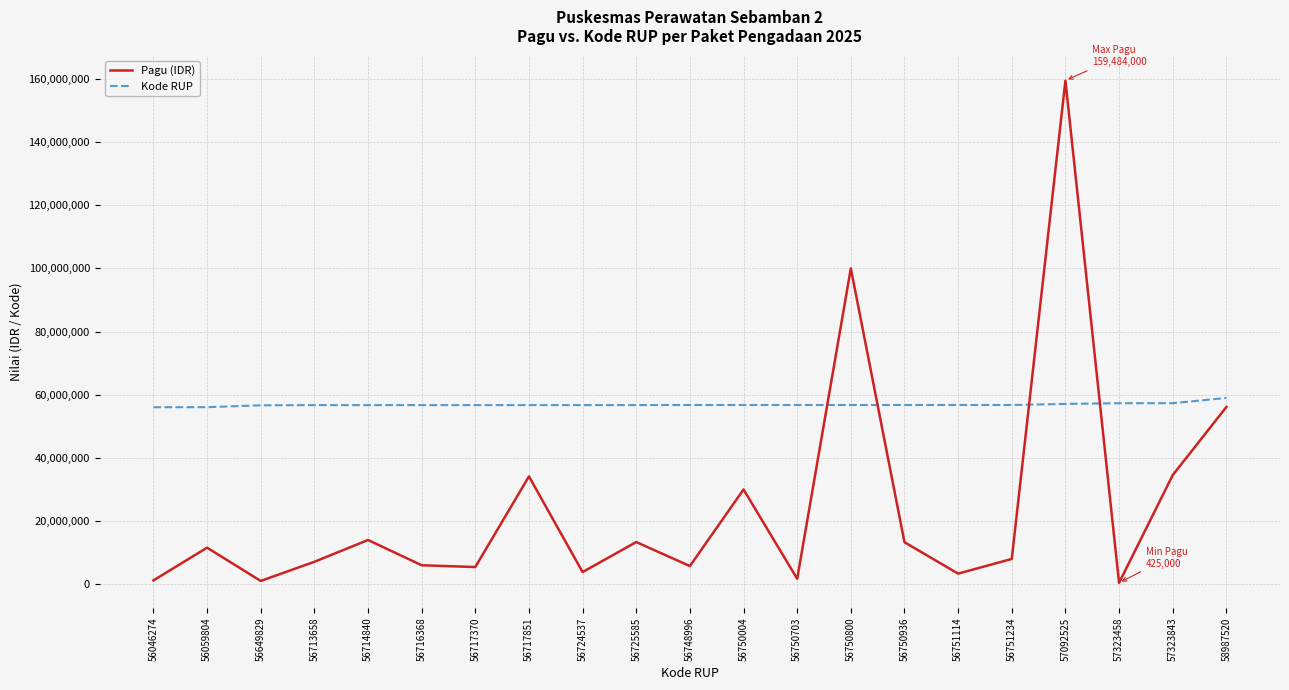

Where is Pagu (IDR) nearest to the value 79954500?

56750800